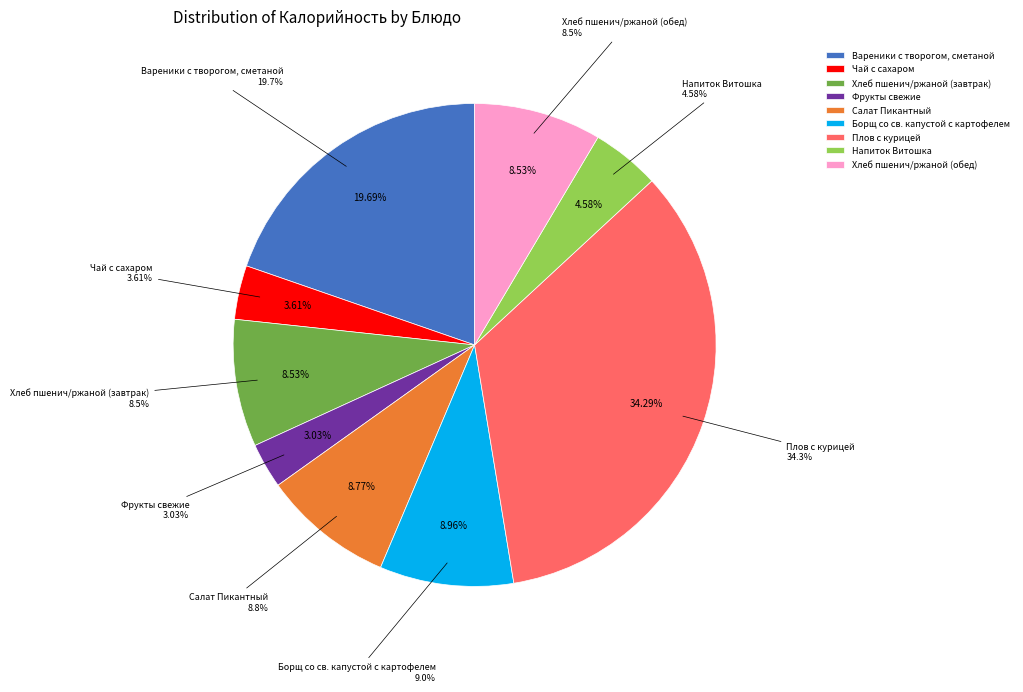

Approximately how many times larger is the value at Чай с сахаром compared to Напиток Витошка?

0.8